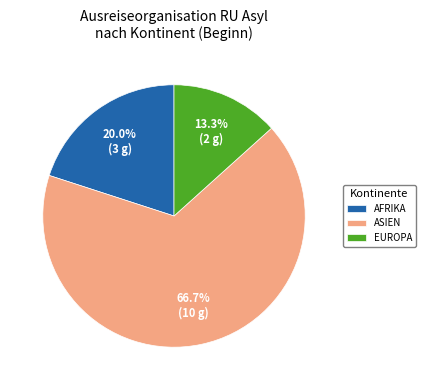

Do EUROPA and ASIEN together represent more than half of the pie?

Yes